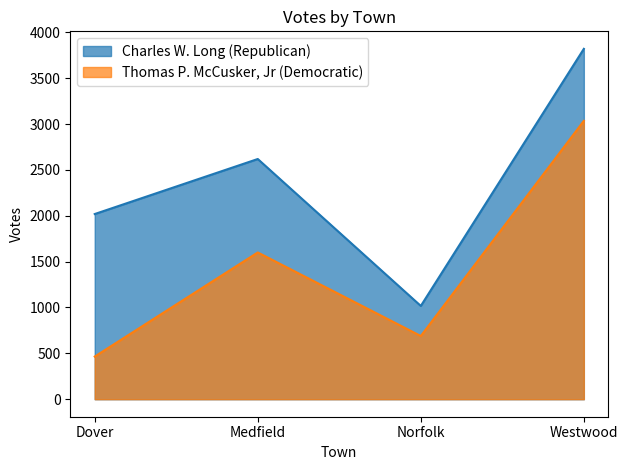

What is the difference between the maximum and minimum values in the Thomas P. McCusker, Jr (Democratic) series?

2570